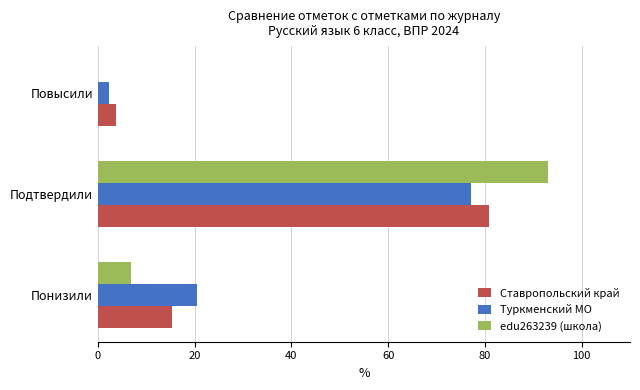

What is the total value across all series at Подтвердили?

251.1